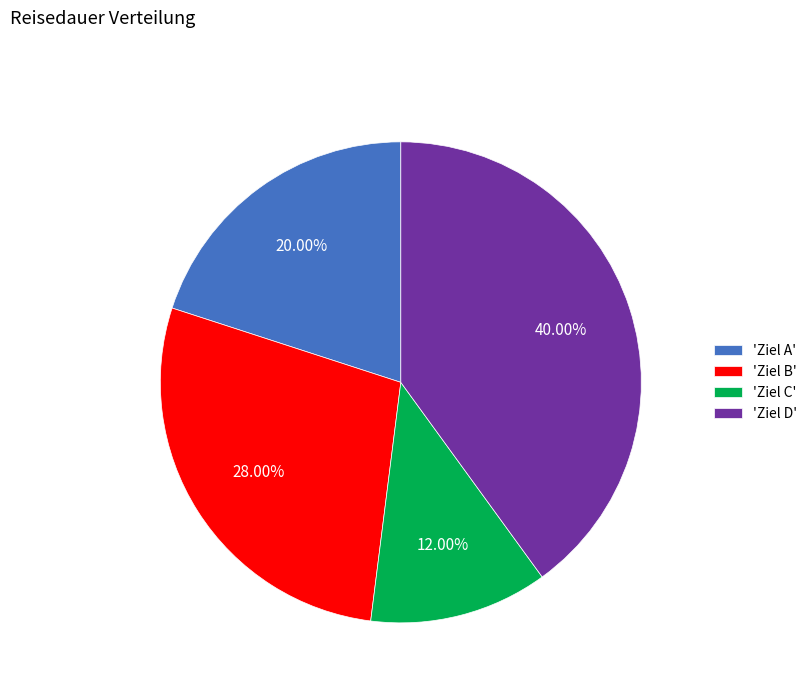

Combined, do 'Ziel B' and 'Ziel C' account for over 50%?

No